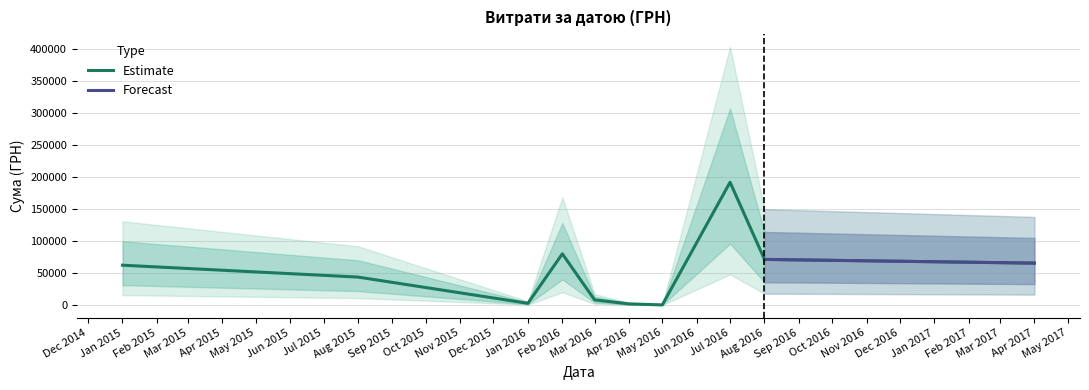

What is the difference between the values at 22 and 4?

1547.0